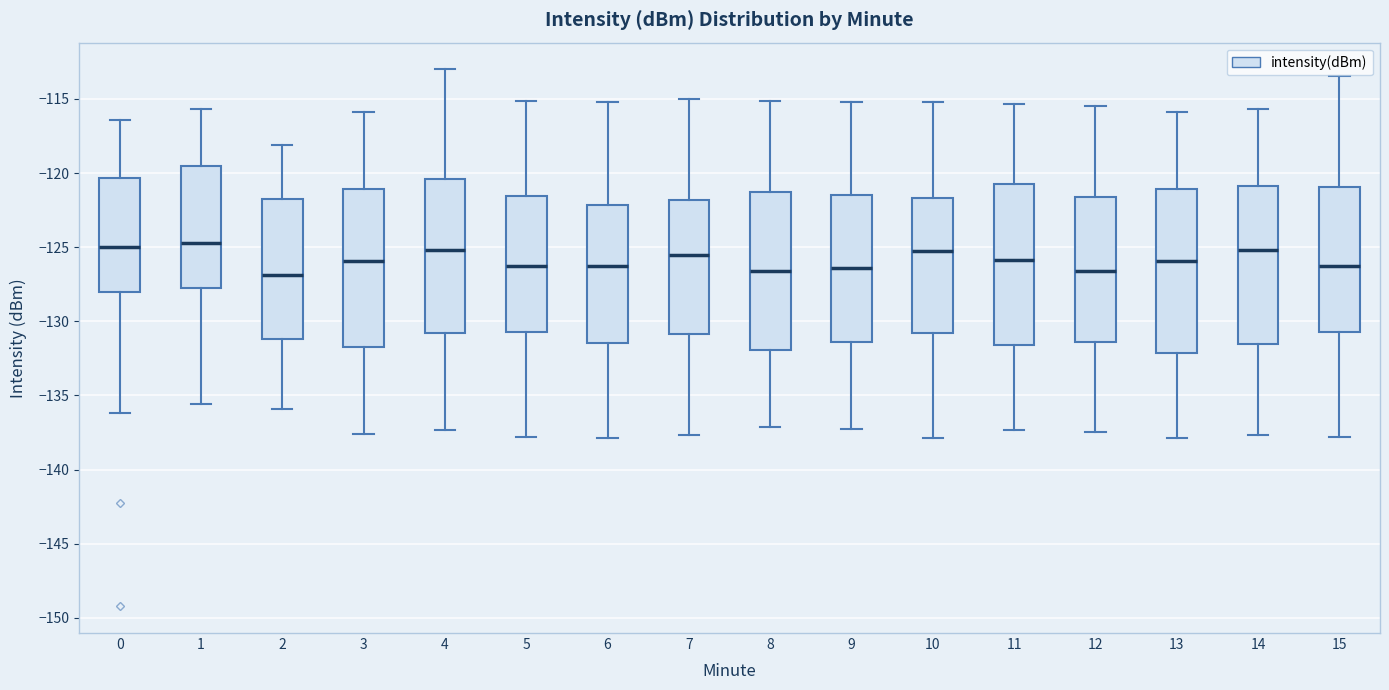

Reading left to right, read every box against the y-axis: the position of its median line, the range the box covers, and the ends of its whiskers. The values are not printed on the chart, so give them approximately, as read against the axis.

0: median -125.0, box -128.0 to -120.5, whiskers -136.0 to -116.5
1: median -124.5, box -127.5 to -119.5, whiskers -135.5 to -115.5
2: median -127.0, box -131.0 to -121.5, whiskers -136.0 to -118.0
3: median -126.0, box -131.5 to -121.0, whiskers -137.5 to -116.0
4: median -125.0, box -131.0 to -120.5, whiskers -137.5 to -113.0
5: median -126.5, box -130.5 to -121.5, whiskers -138.0 to -115.0
6: median -126.0, box -131.5 to -122.0, whiskers -138.0 to -115.0
7: median -125.5, box -131.0 to -122.0, whiskers -137.5 to -115.0
8: median -126.5, box -132.0 to -121.5, whiskers -137.0 to -115.0
9: median -126.5, box -131.5 to -121.5, whiskers -137.0 to -115.0
10: median -125.0, box -131.0 to -121.5, whiskers -138.0 to -115.0
11: median -126.0, box -131.5 to -121.0, whiskers -137.5 to -115.5
12: median -126.5, box -131.5 to -121.5, whiskers -137.5 to -115.5
13: median -126.0, box -132.0 to -121.0, whiskers -138.0 to -116.0
14: median -125.0, box -131.5 to -121.0, whiskers -137.5 to -115.5
15: median -126.5, box -130.5 to -121.0, whiskers -138.0 to -113.5